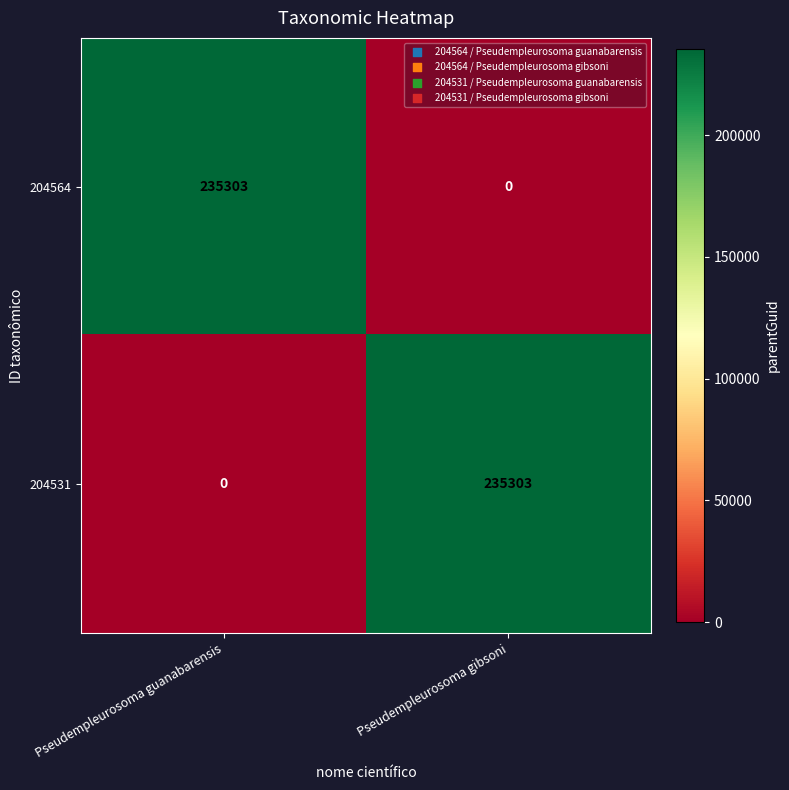

At how many categories does at least one series exceed 51395?

2